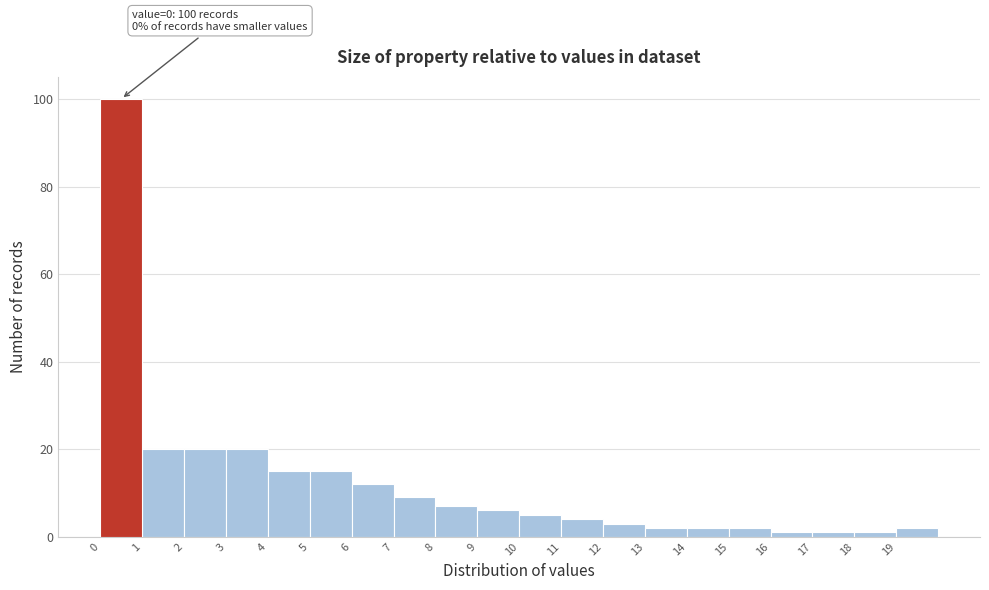

Over which range of the x-axis is the bar tallest?

0 to 1